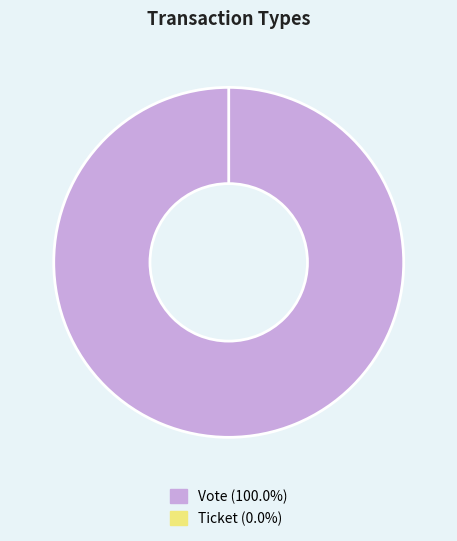

Do Ticket and Vote together represent more than half of the pie?

Yes